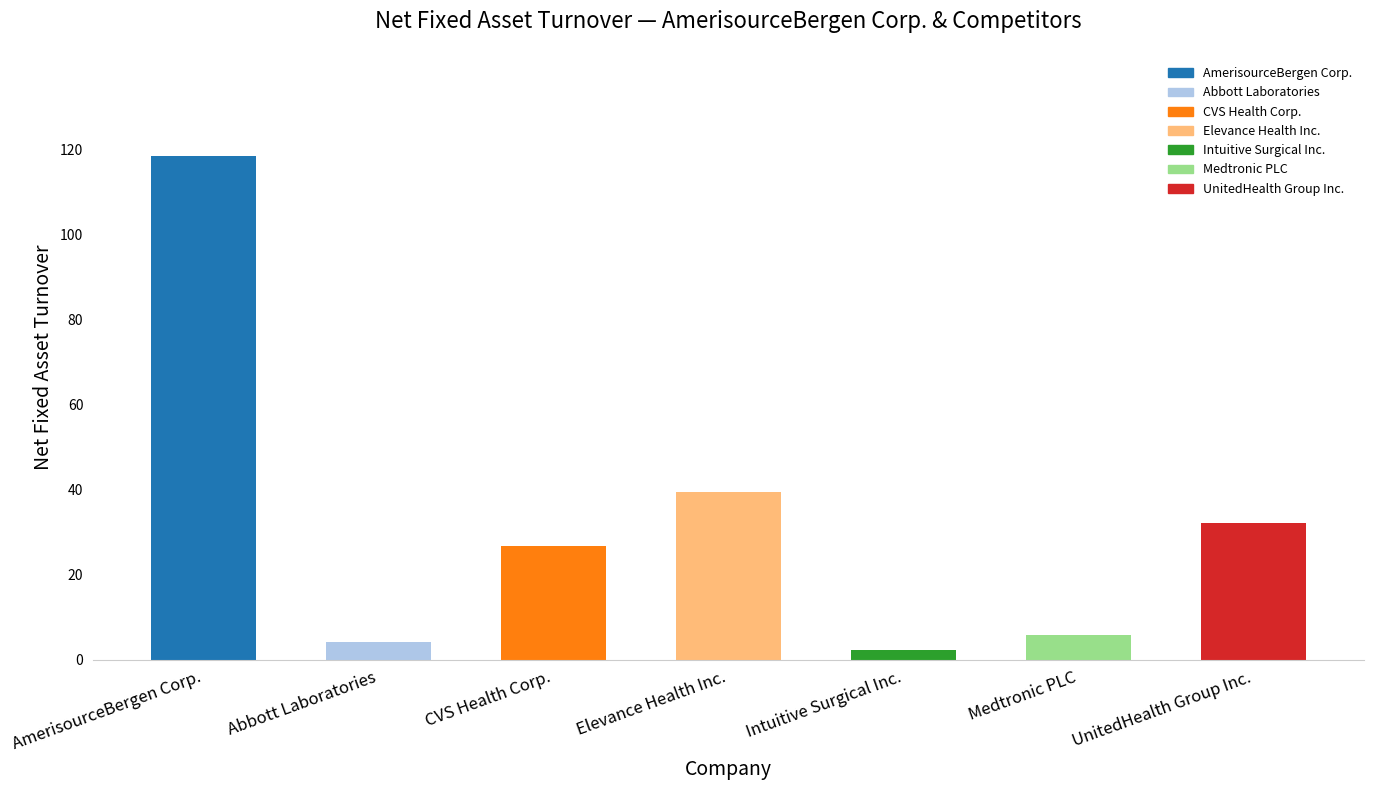

Between AmerisourceBergen Corp. and Abbott Laboratories, which is larger?

AmerisourceBergen Corp.